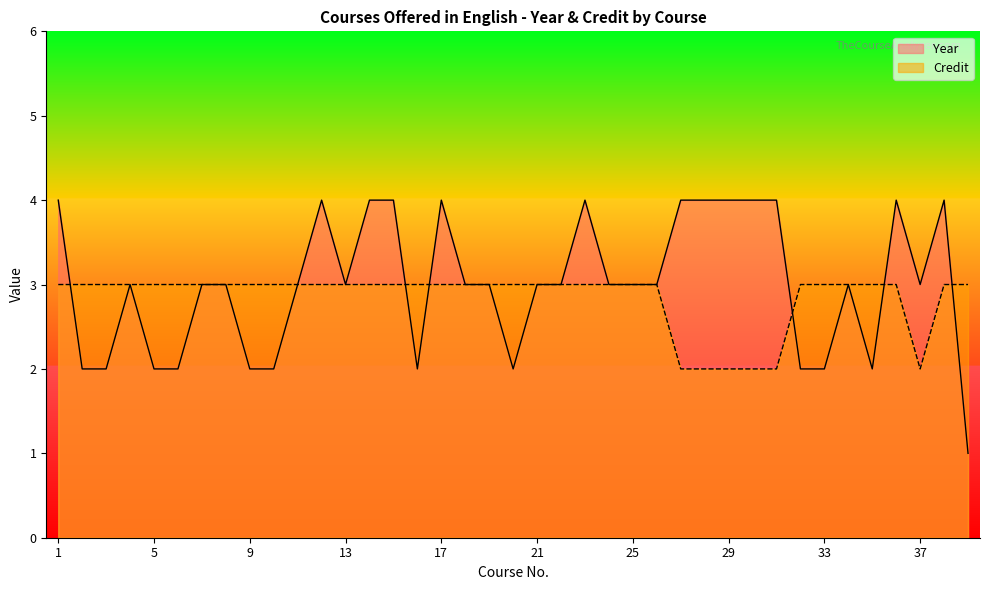

Which series changed the most between 11 and 33?

Year